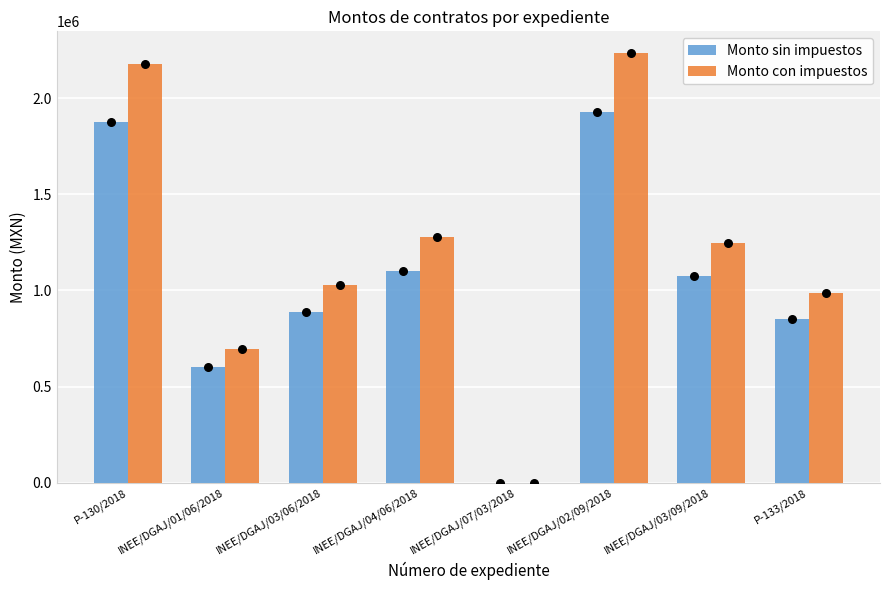

Which series contains the highest Y value?

Monto con impuestos